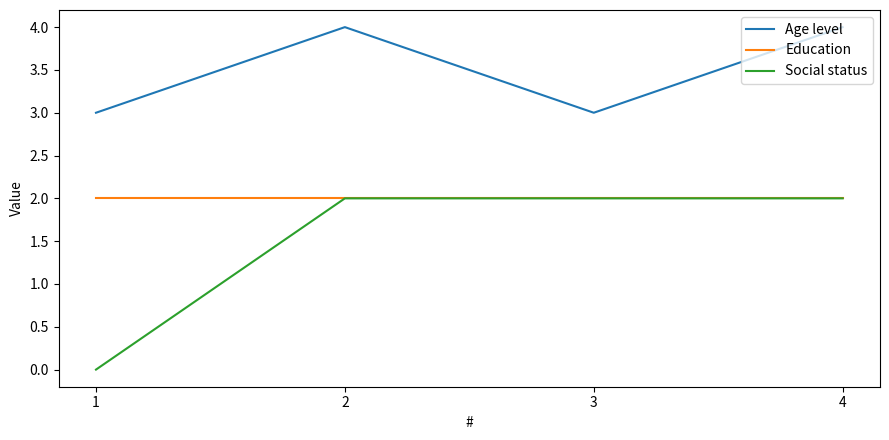

What is the sum of the Age level values at 4 and 1?

7